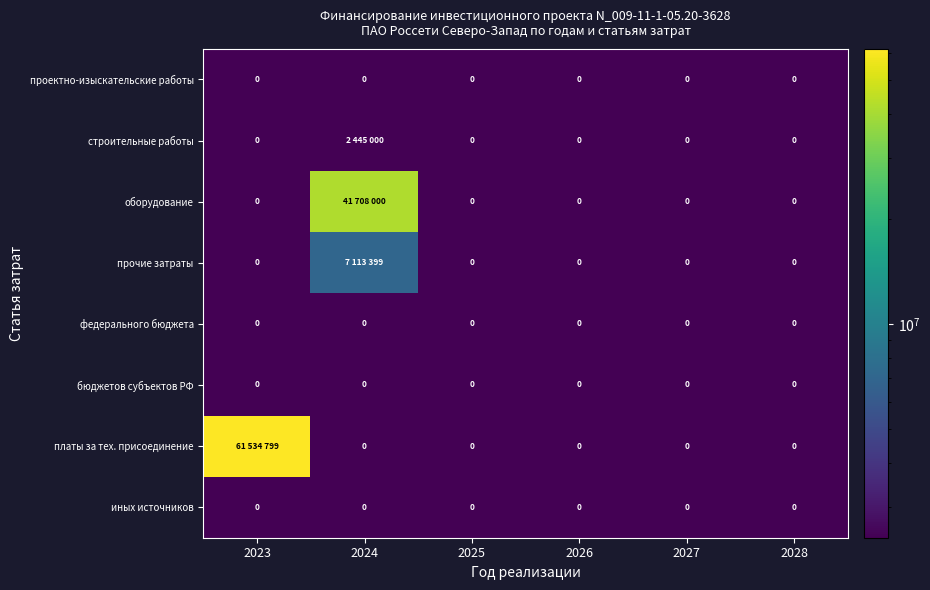

True or false: бюджетов субъектов РФ has a value of 0 at 2025.

True